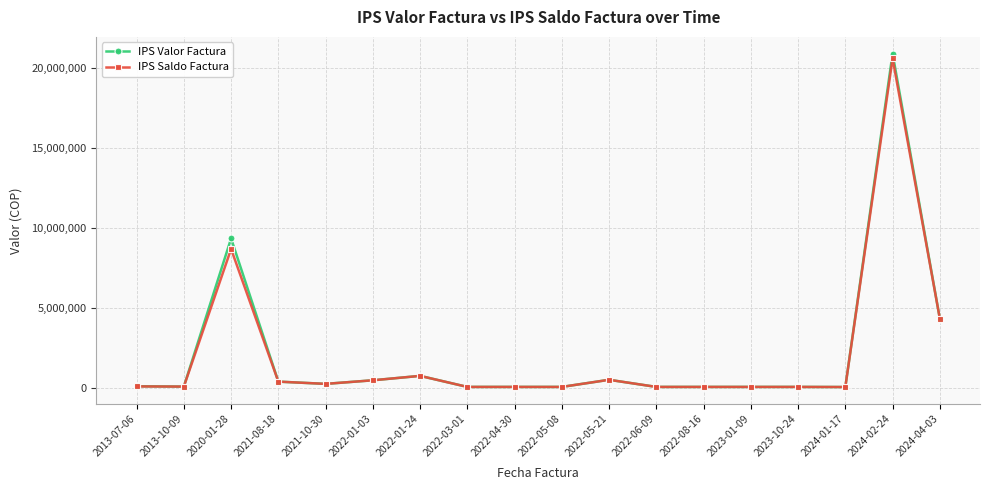

Is the value of IPS Saldo Factura at 2023-10-24 greater than the value of IPS Valor Factura at 2022-01-03?

No